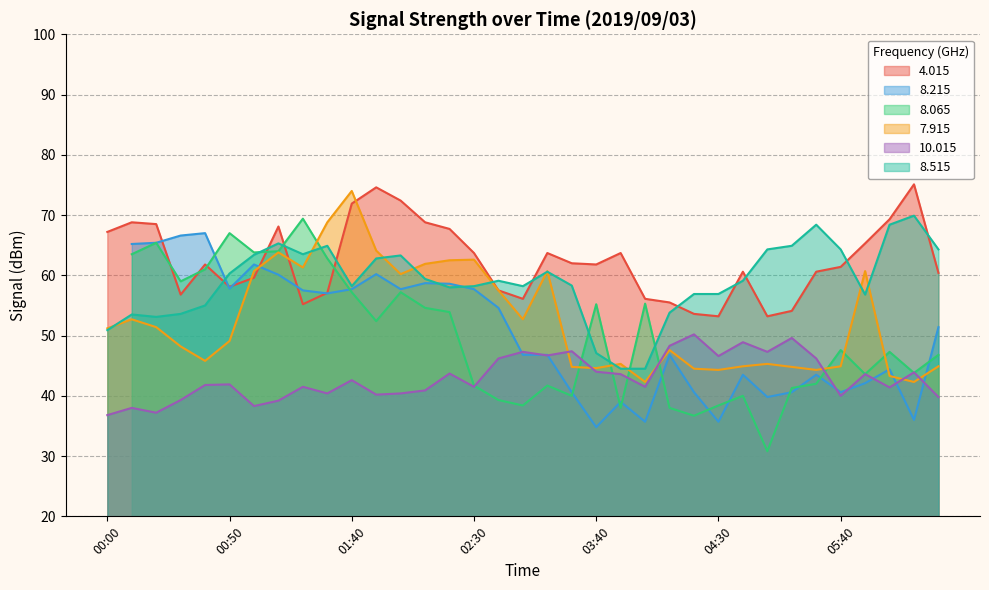

What is the highest value of the   4.015 series?

75.1